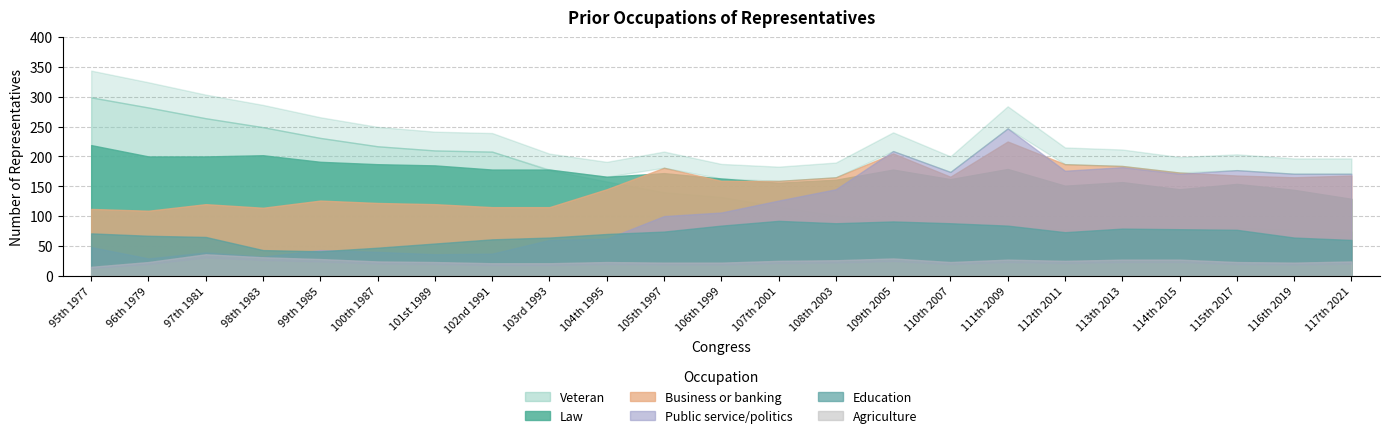

What are all the series names shown in the legend?

Law, Business or banking, Education, Veteran, Public service/politics, Agriculture